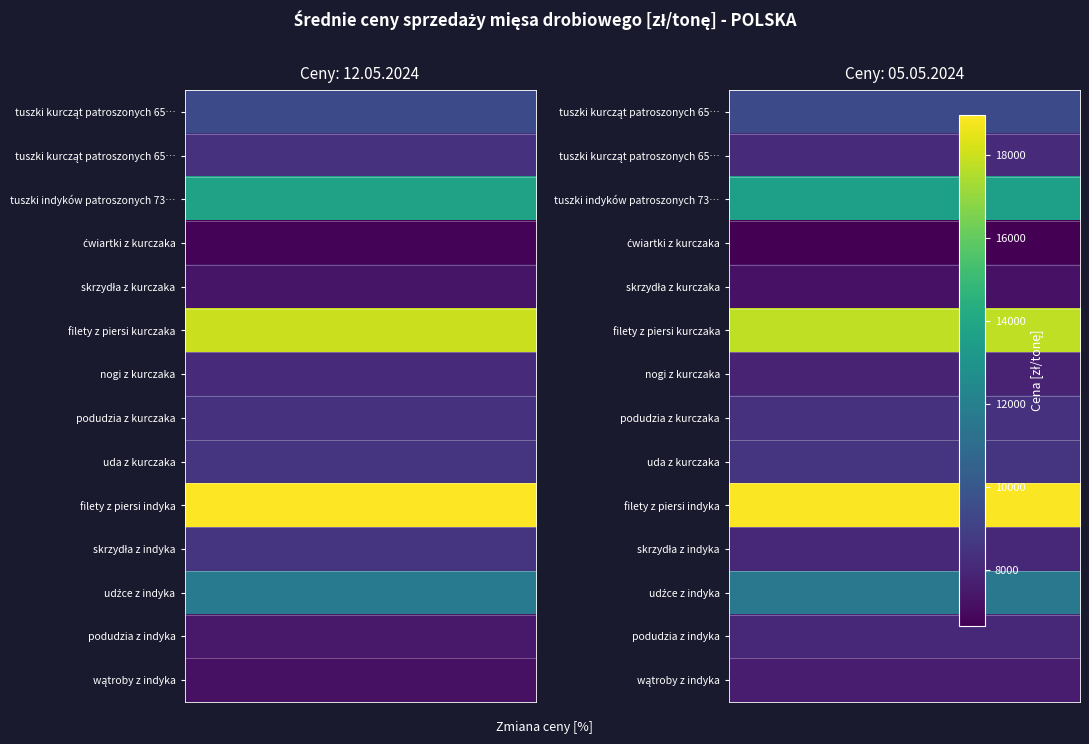

How many data points in filety z piersi indyka are above 18975?

1